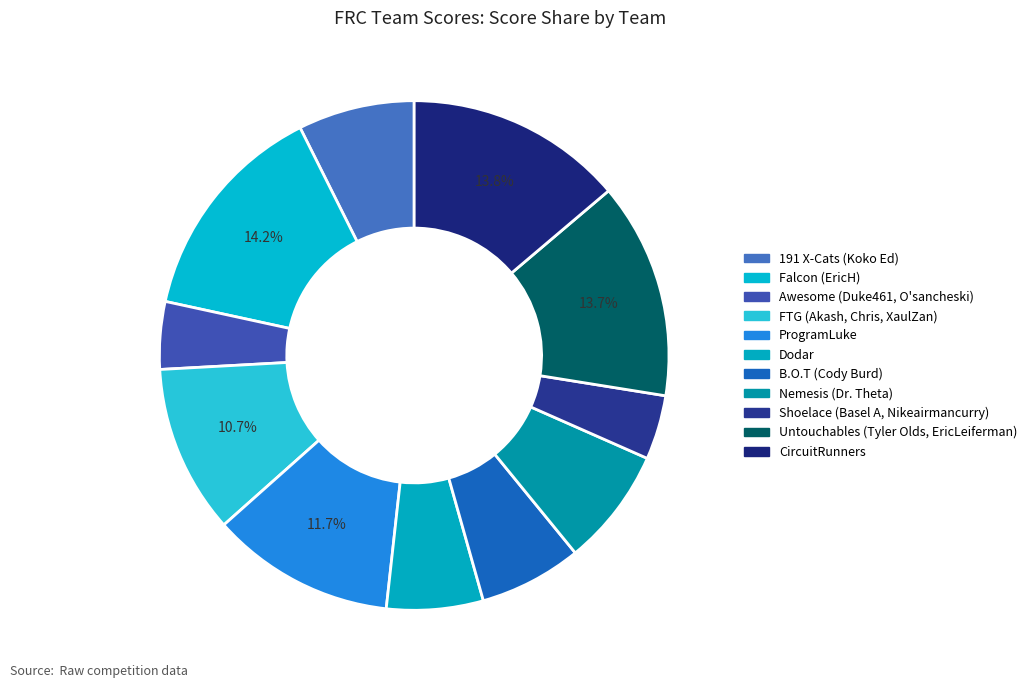

True or false: Dodar accounts for 1% of the total.

False